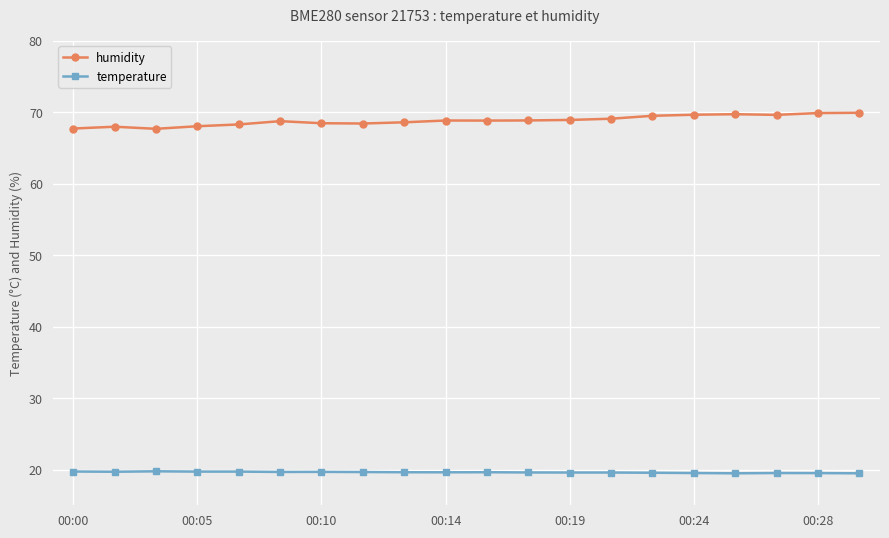

Rank the series by their maximum value, from lowest to highest.

temperature, humidity